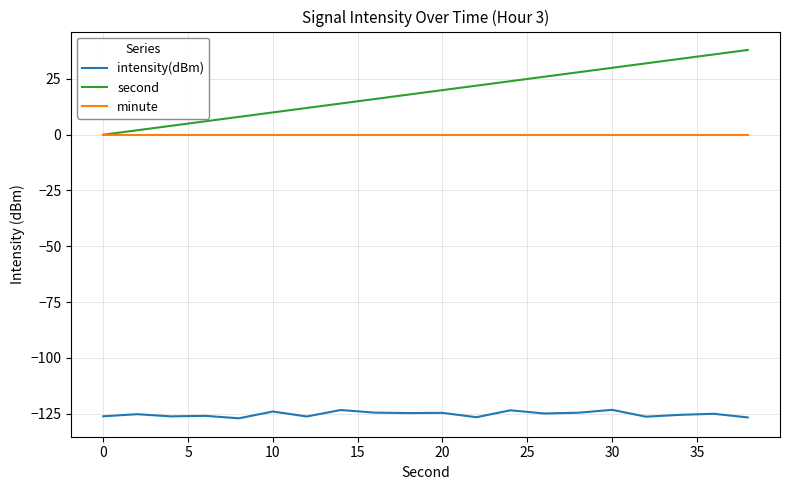

What is the lowest value of the intensity(dBm) series?

-127.1